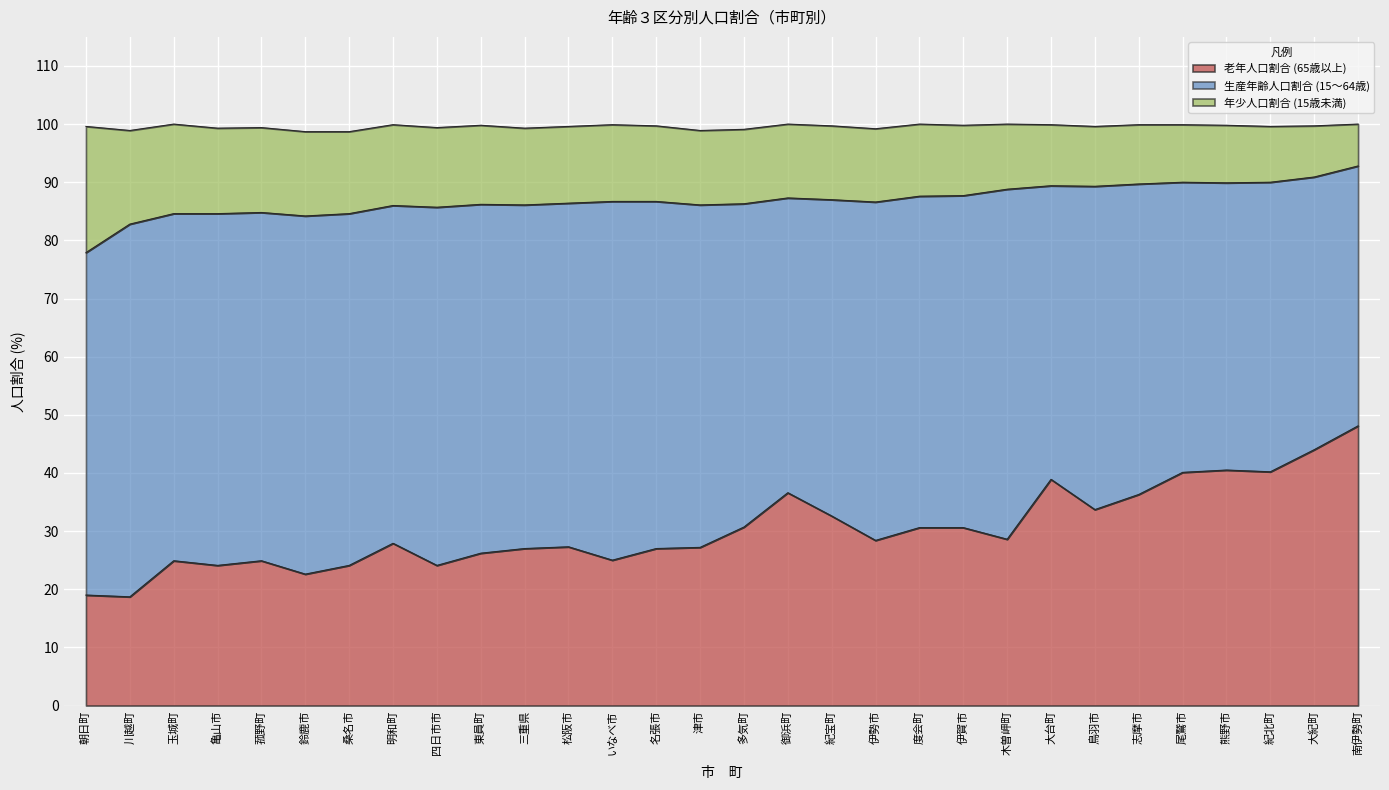

Does the chart display data point markers on the line(s)?

No